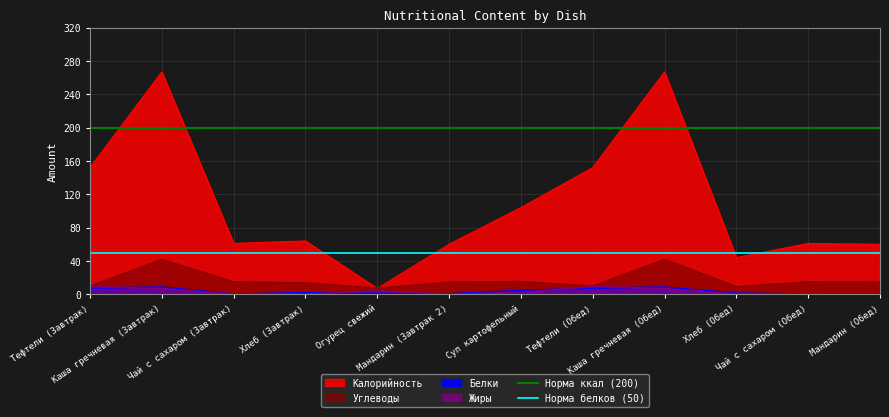

What is the value of the Норма белков (50) point at the 1st from the left?

50